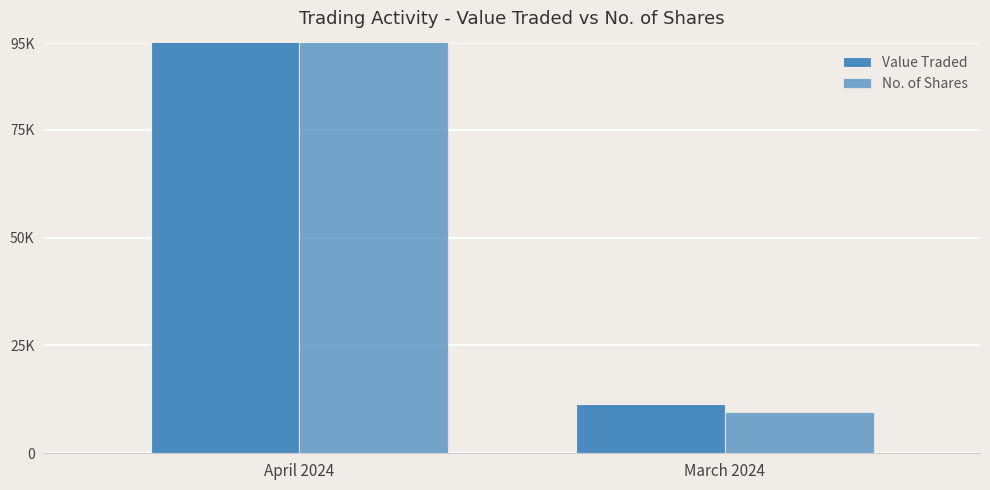

What are all the series names shown in the legend?

Value Traded, No. of Shares